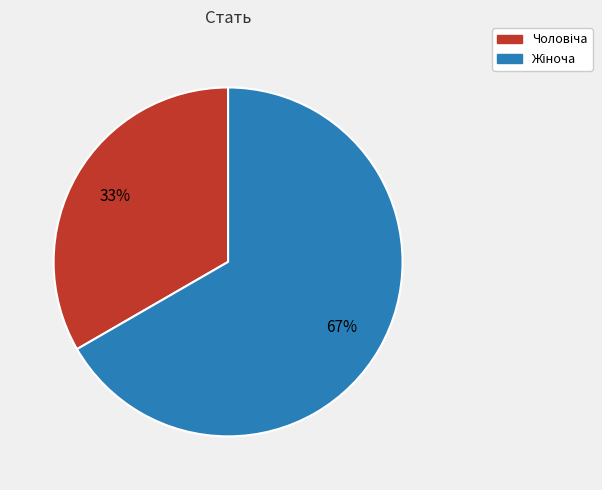

Is there a majority slice in this chart?

Yes